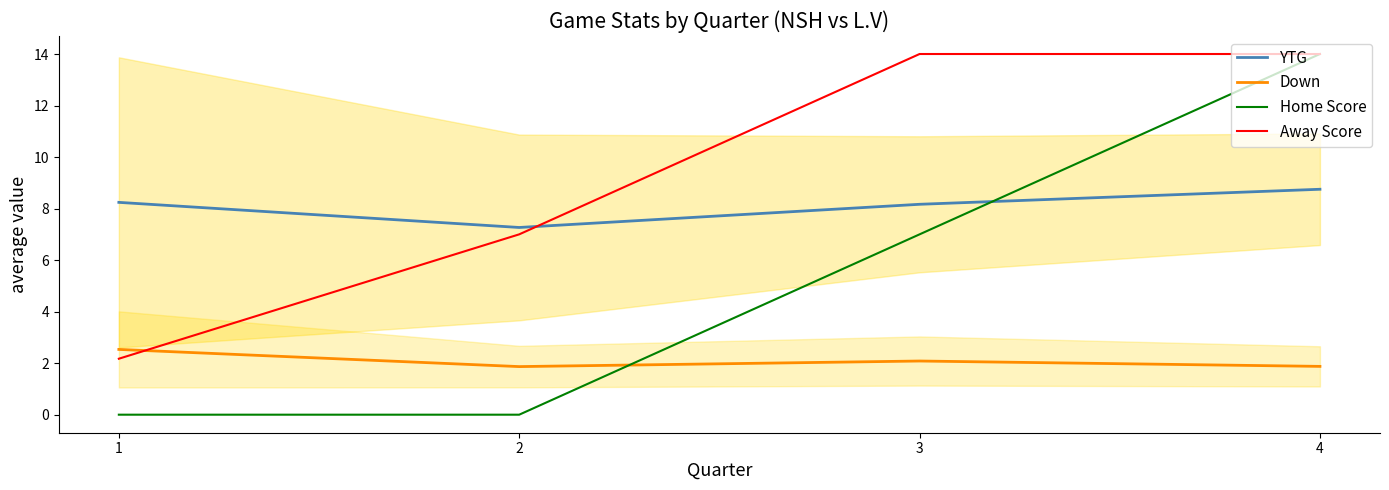

What is the sum of the Home Score values at 3 and 1?

7.0